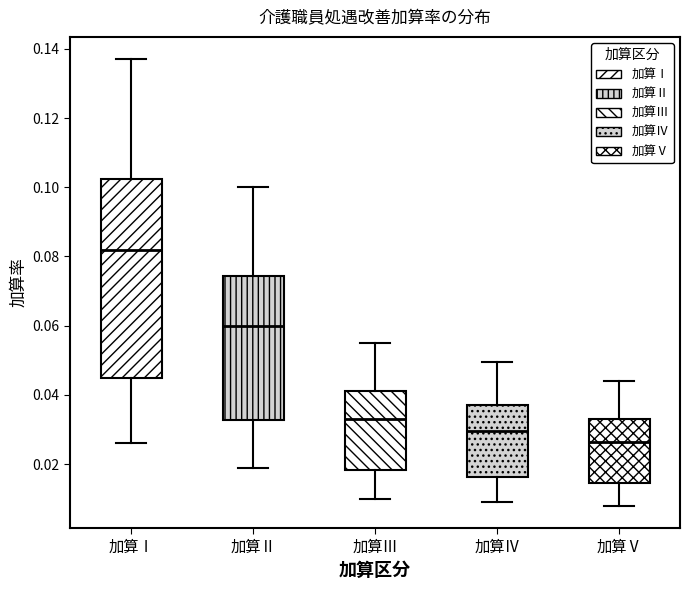

Comparing the boxes themselves (not the whiskers), which one is the tallest?

加算Ⅰ